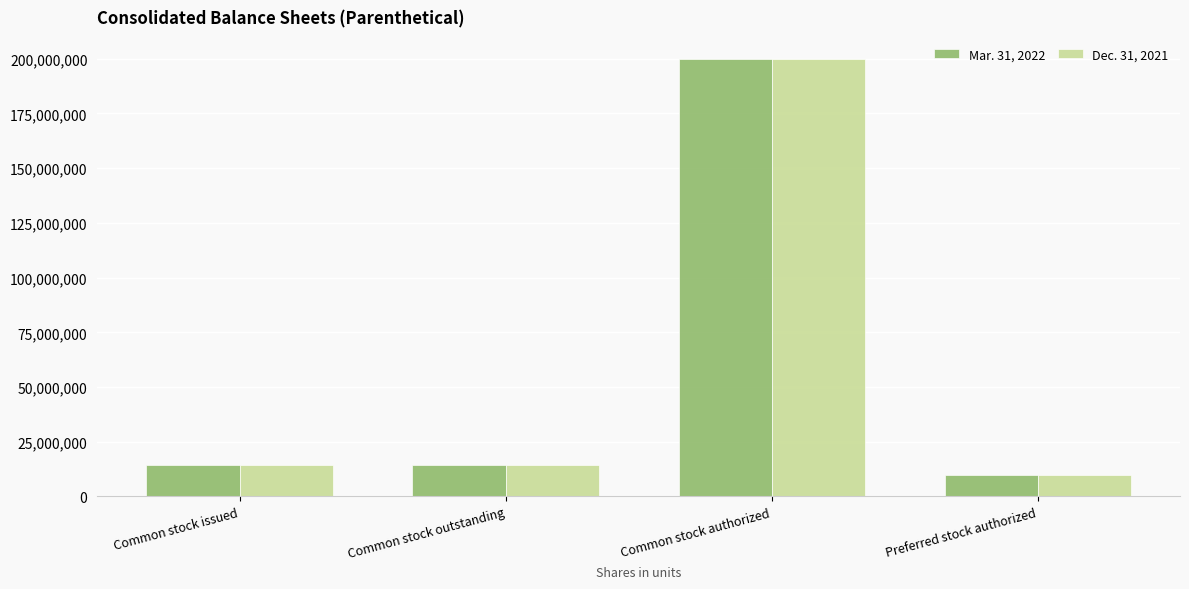

At which category is the sum across all series the highest?

Common stock authorized